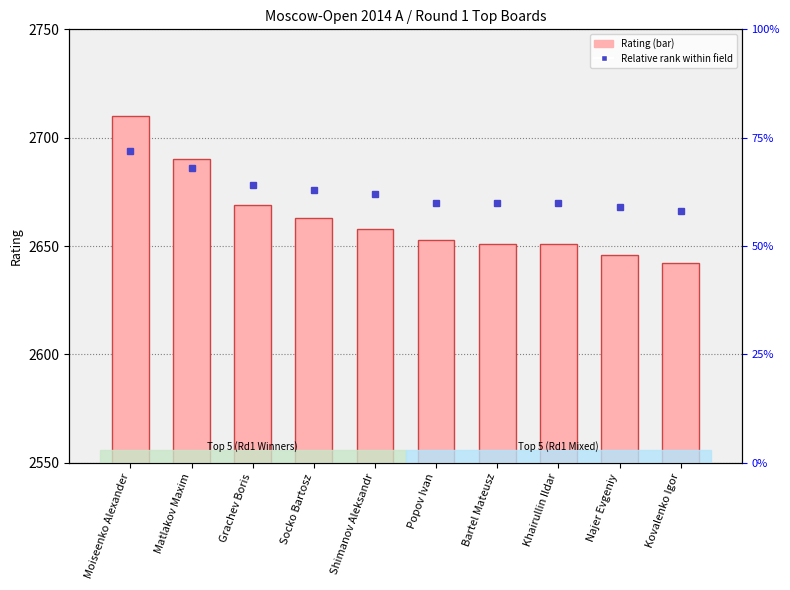

What is the label of the 7th bar from the right?

Socko Bartosz